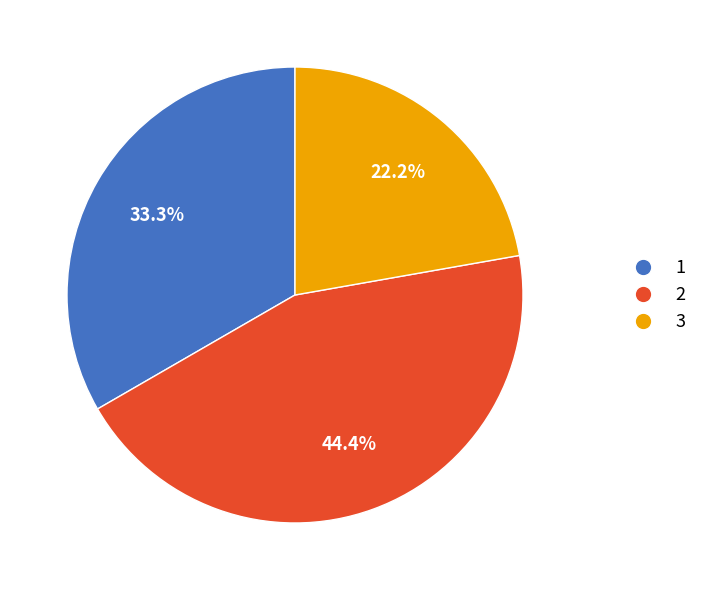

Does 3 account for over 50% of the chart?

No